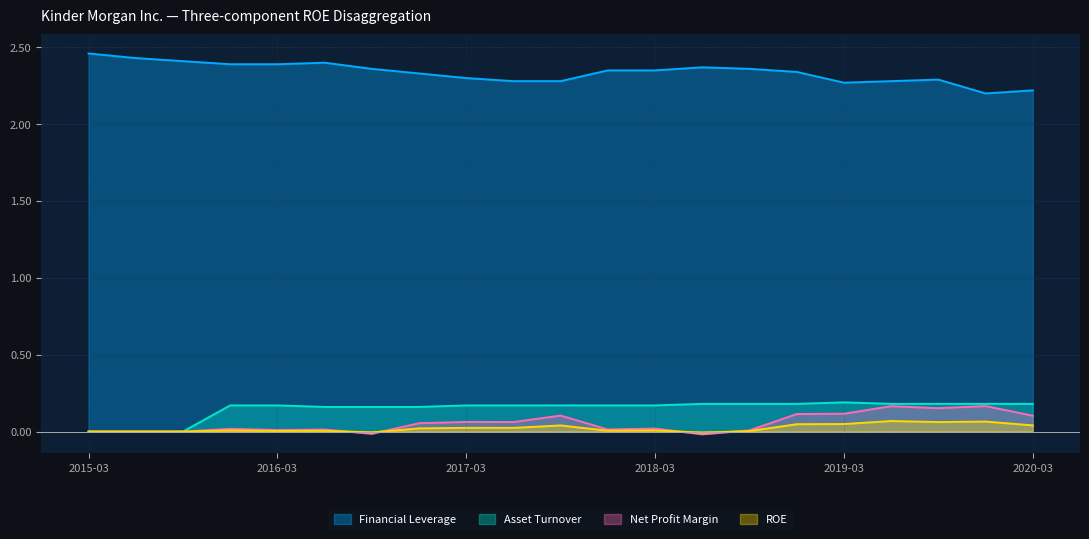

How many Financial Leverage values are between 2 and 3?

21